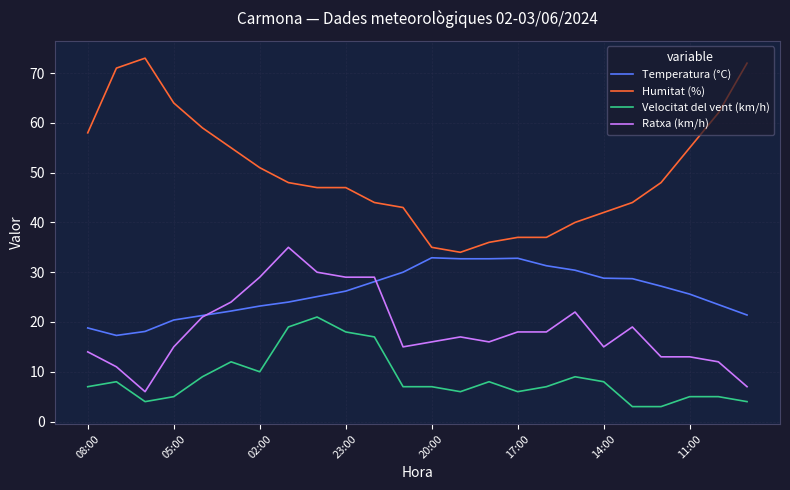

How many lines are shown in the chart?

4